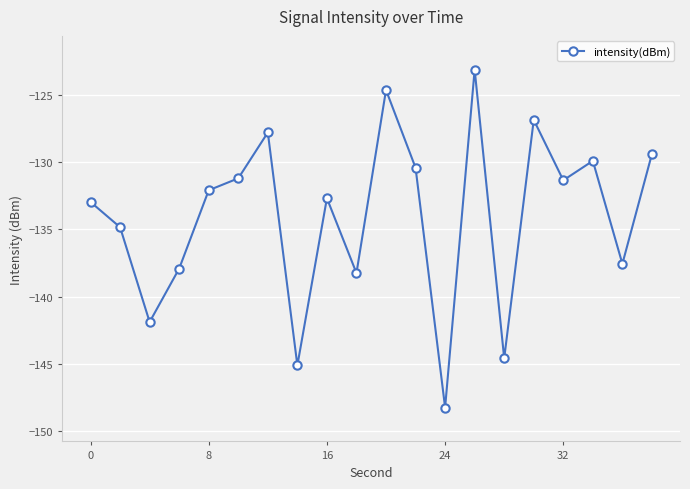

How many interior local peaks (higher than both neighbors) does the data have?

6